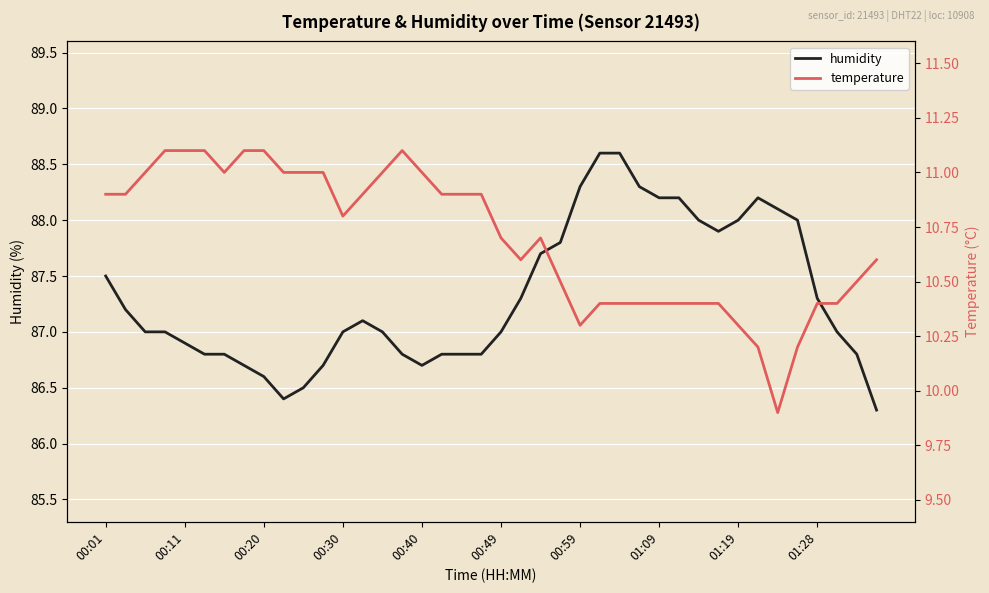

What position from the left is 35?

36